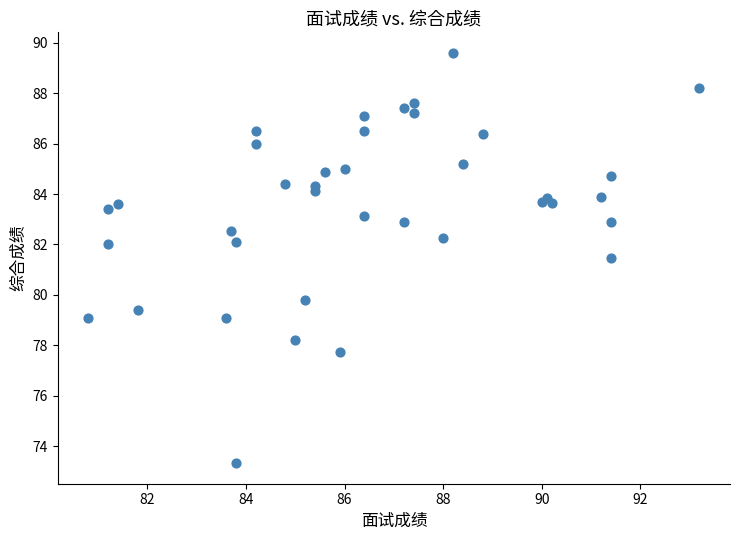

What Y value in the scatter plot is closest to 81?

81.5